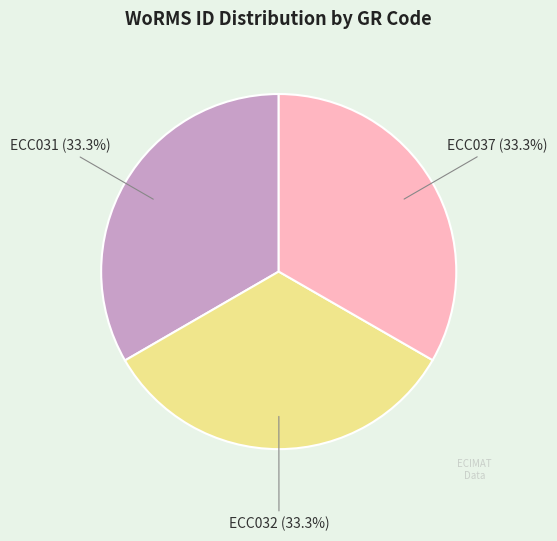

How many segments does this pie chart have?

3